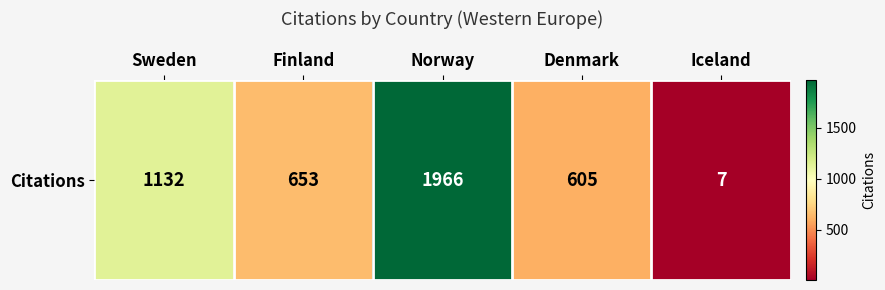

At which label is the value closest to 986?

Sweden